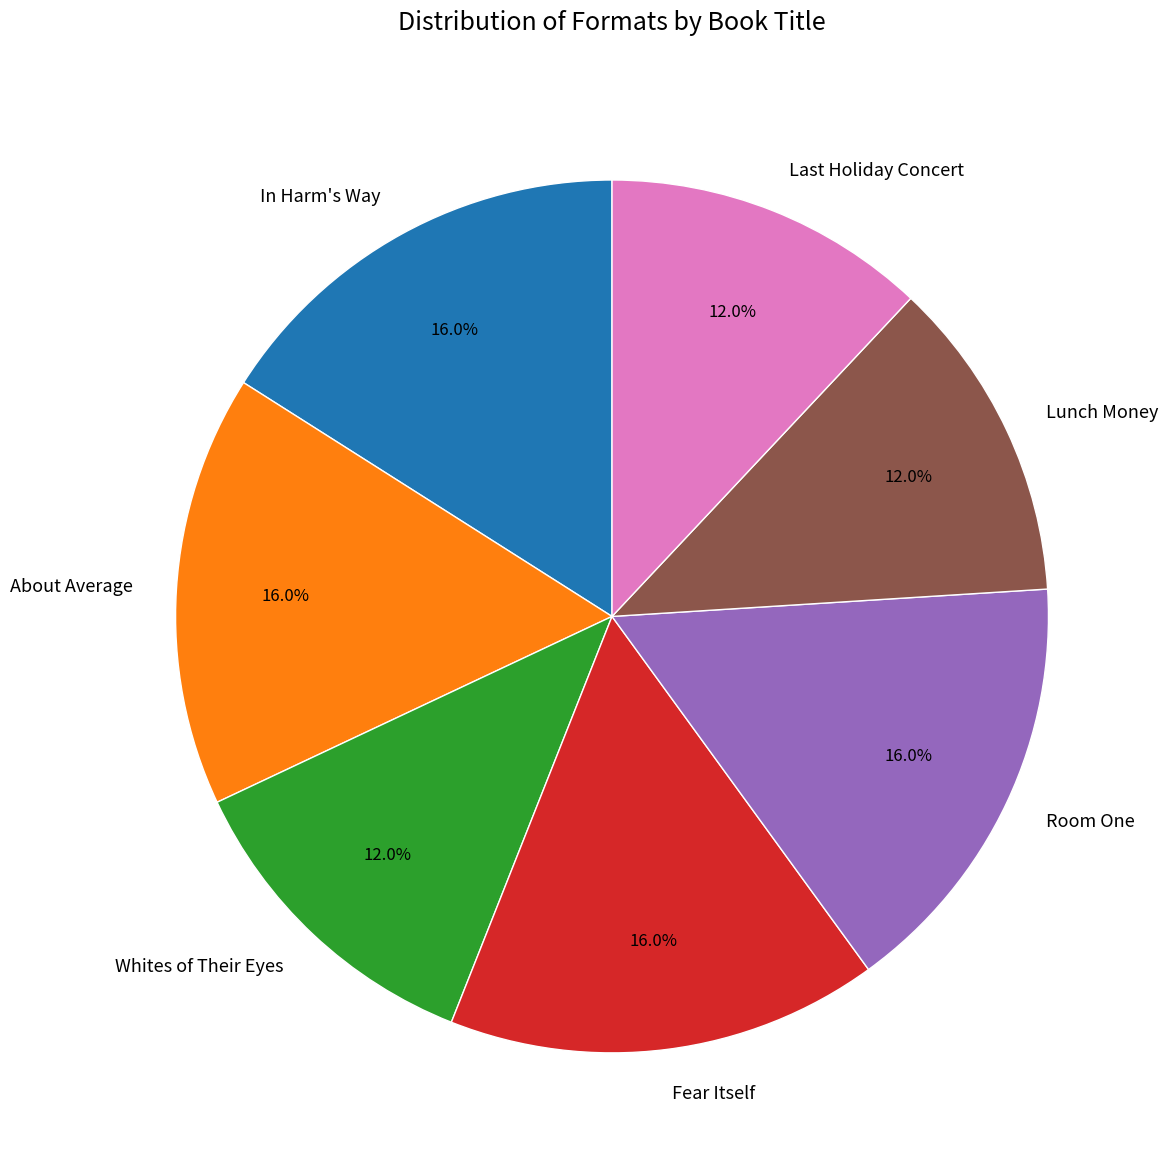

Approximately how many times larger is the value at Room One compared to Whites of Their Eyes?

1.3